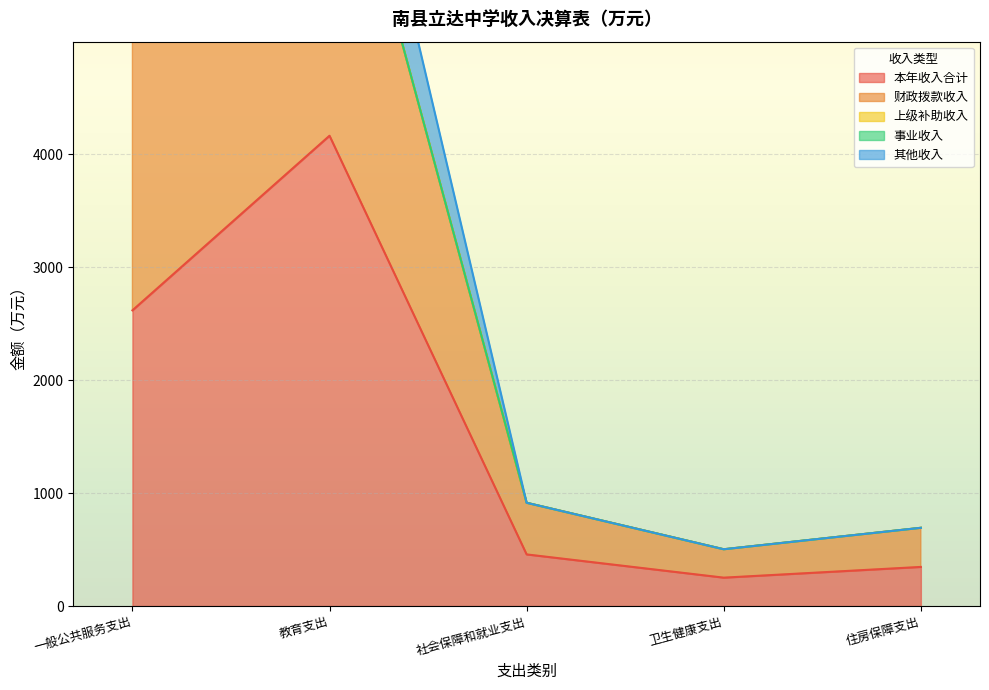

What is the label of the 3rd point from the left?

社会保障和就业支出